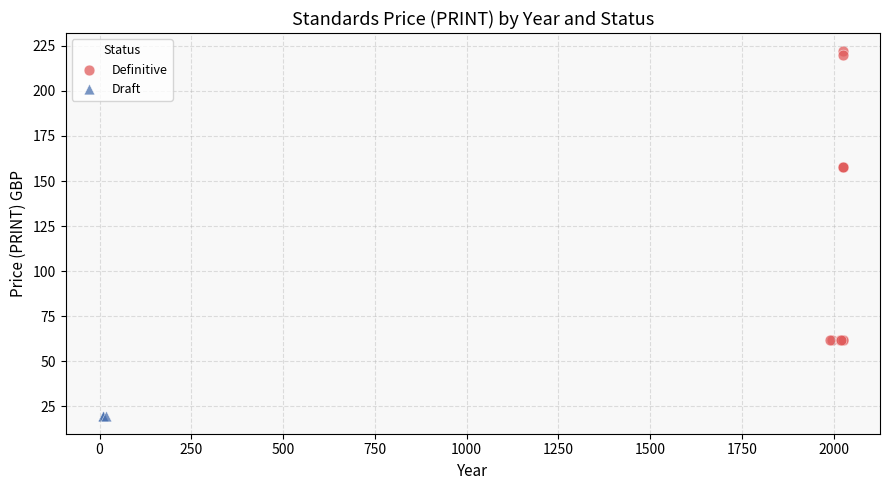

Which series reaches the maximum Y coordinate?

Definitive